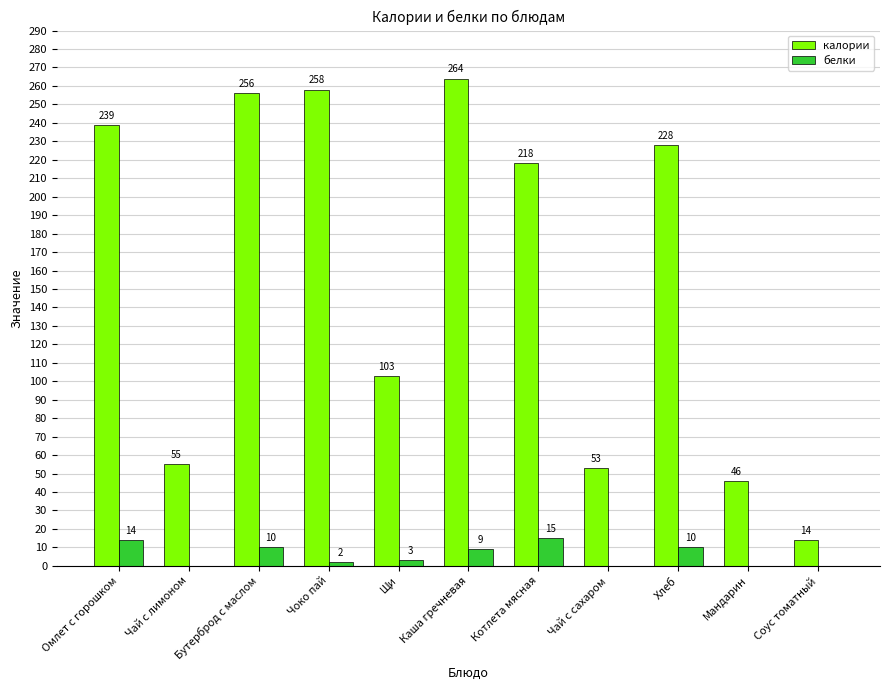

What is the total value across all series at Каша гречневая?

273